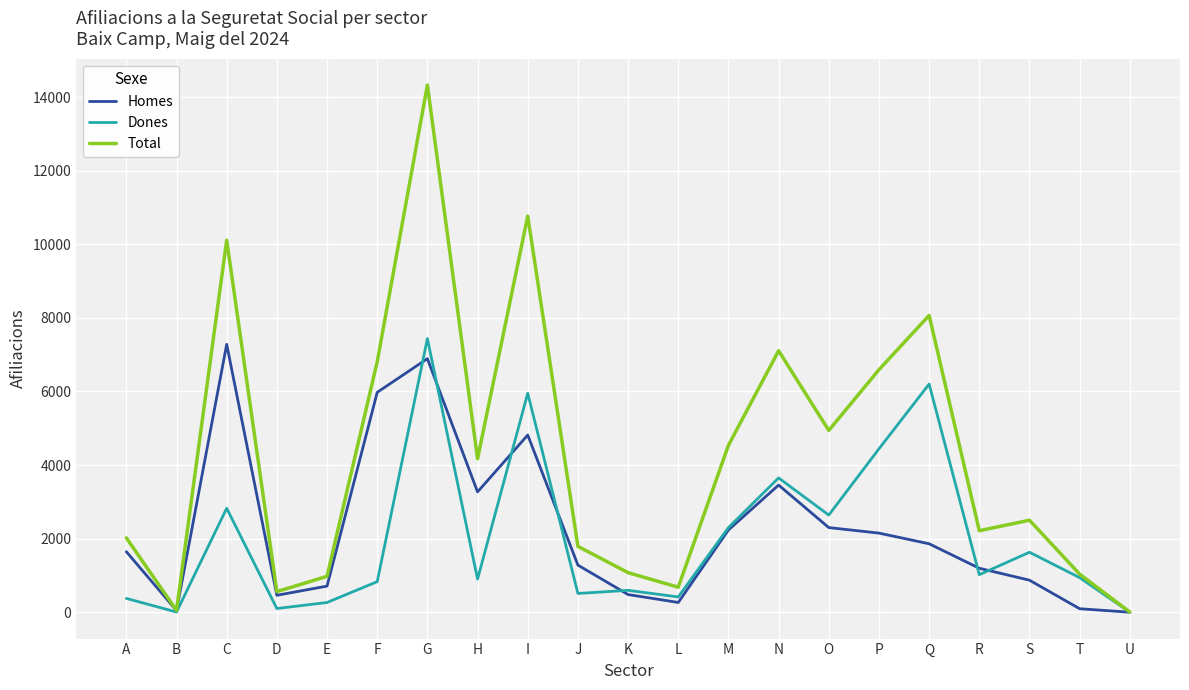

What is the total value across all series at S?

5000